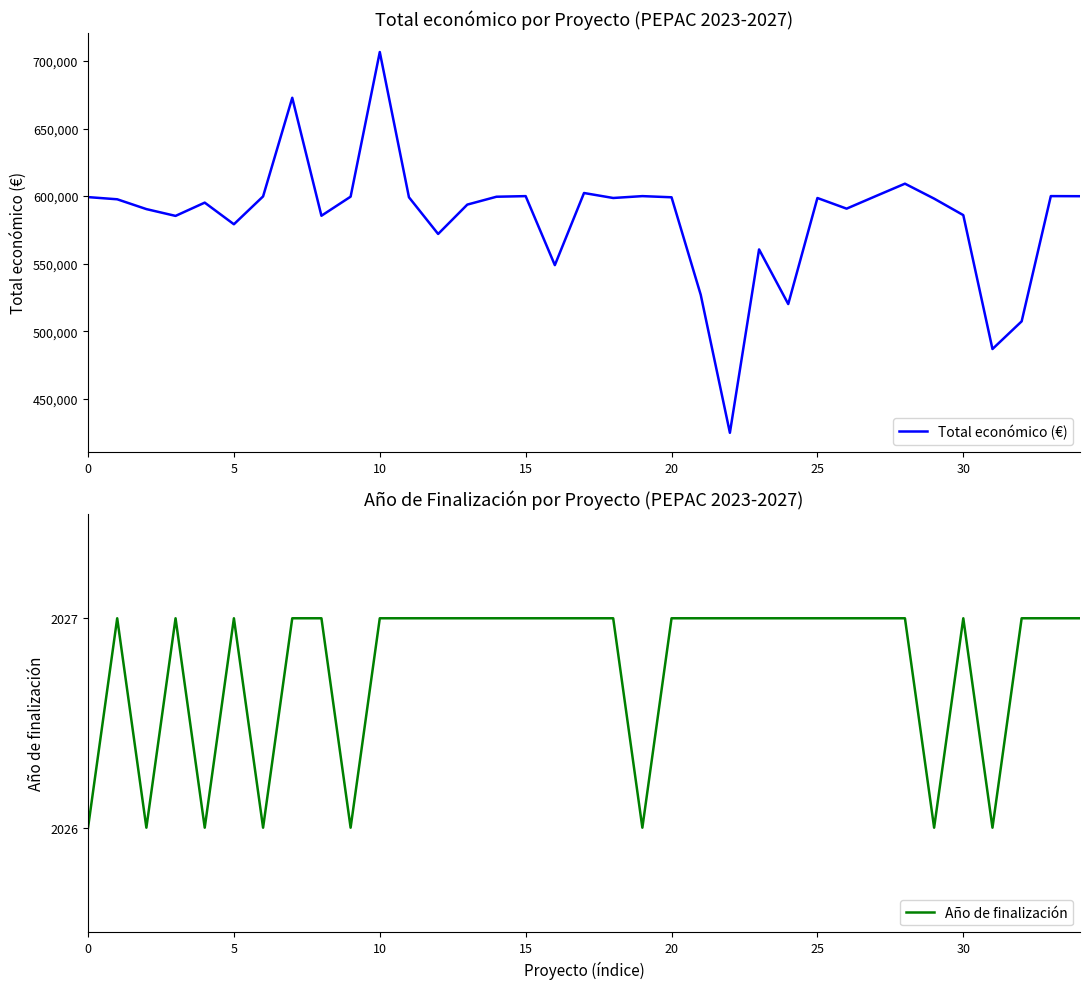

List the series in order of their overall mean, highest first.

Total económico (€), Año de finalización